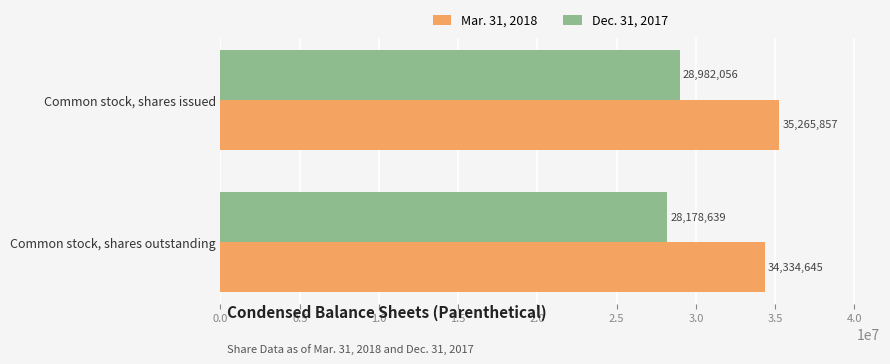

List the series in order of their peak value, lowest first.

Dec. 31, 2017, Mar. 31, 2018